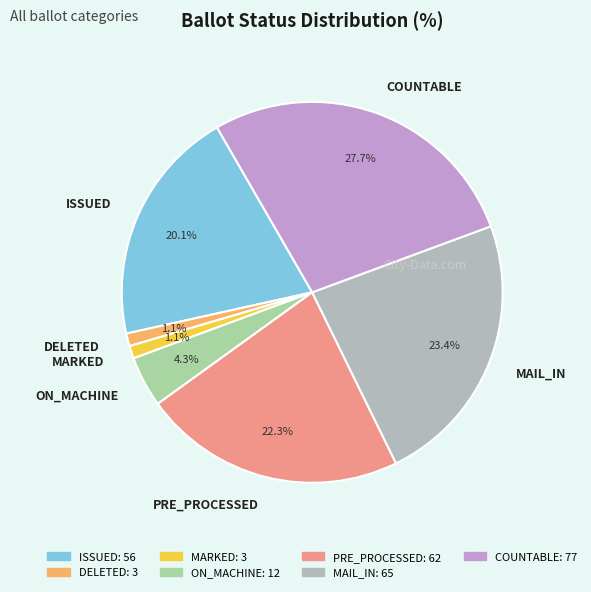

What percentage is the PRE_PROCESSED slice, to the nearest percent?

22%